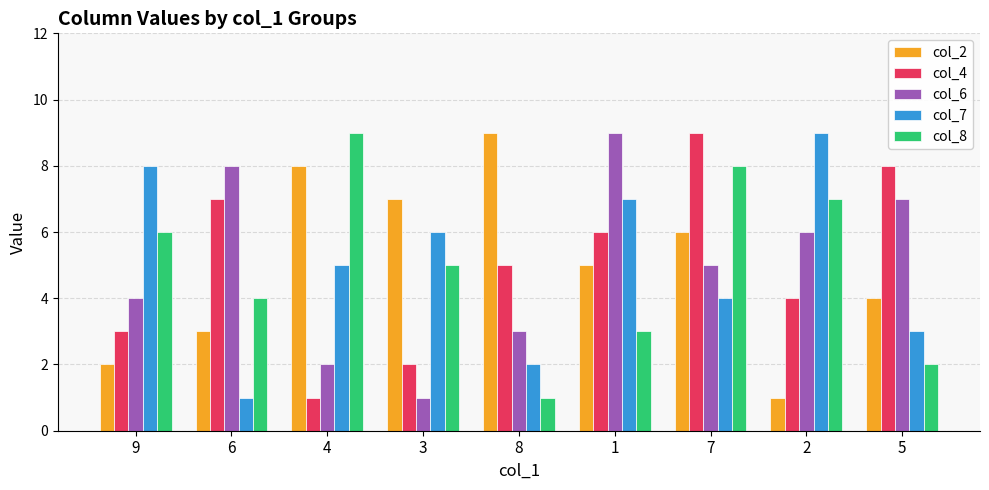

Which series changed the most between 9 and 3?

col_2